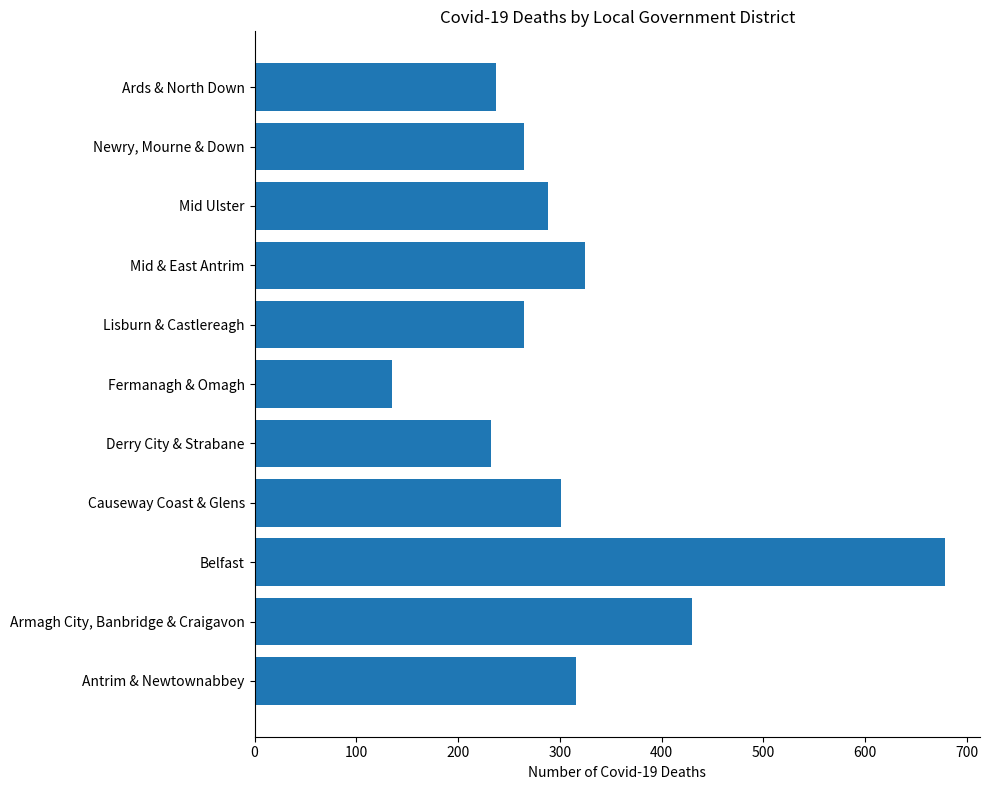

What is the average value?

316